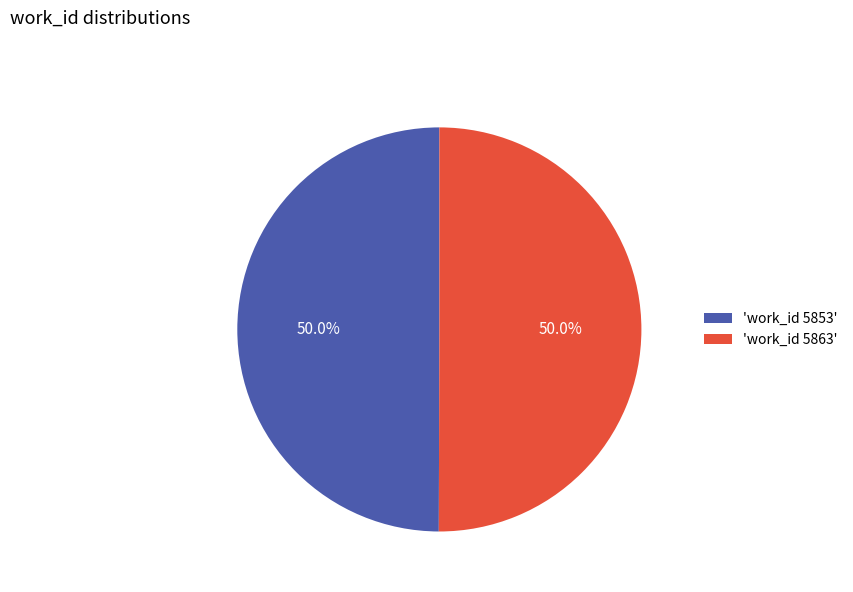

Approximately how many times larger is the value at 'work_id 5863' compared to 'work_id 5853'?

1.0